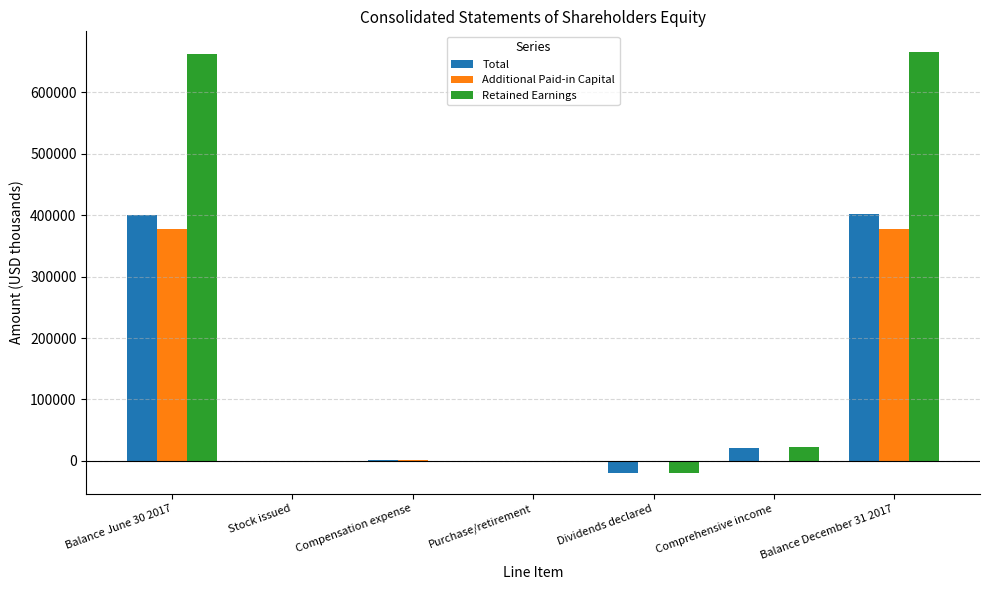

What is the sum of all Additional Paid-in Capital values?

754044